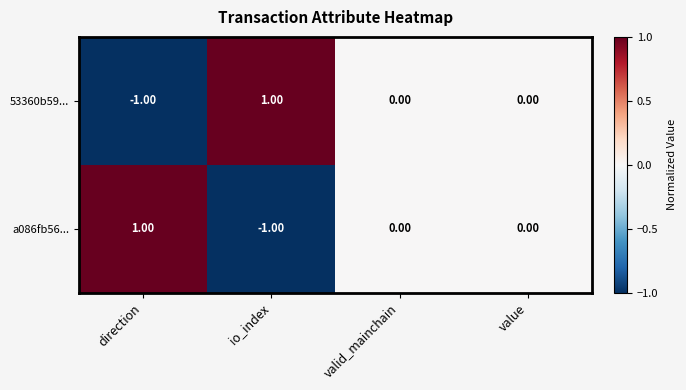

At which label does 53360b59... first exceed 0?

io_index